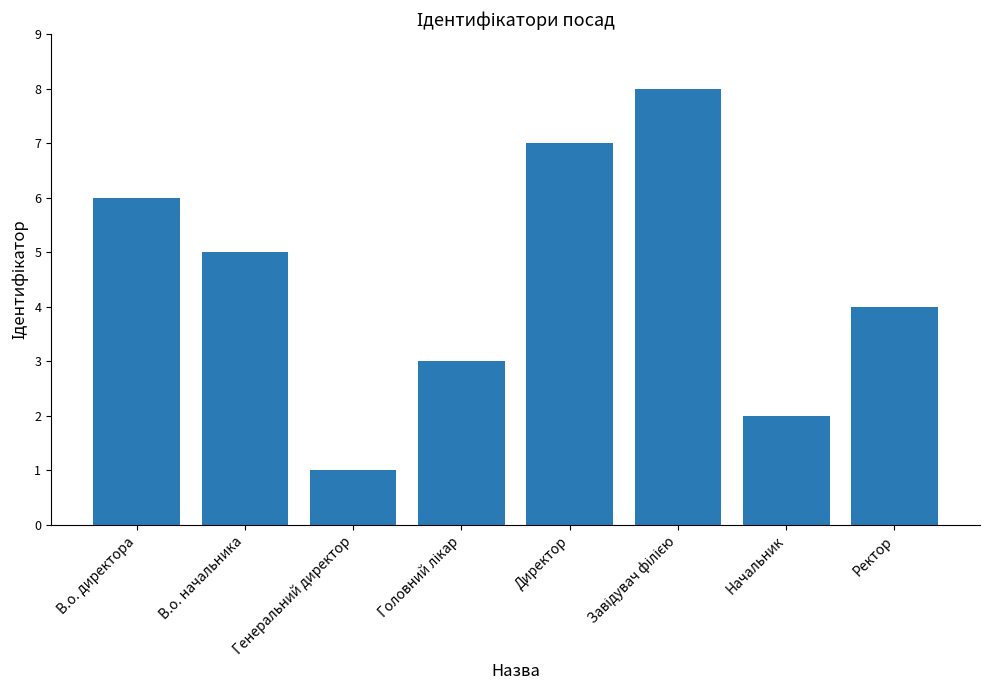

What is the sum of the values at Генеральний директор and В.о. директора?

7